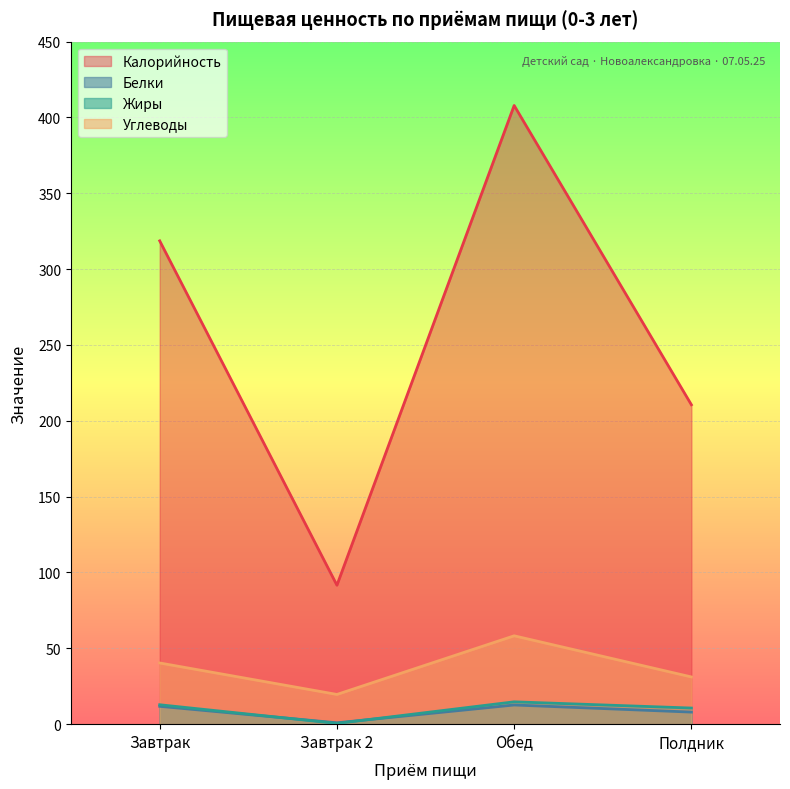

What is the label of the 3rd point from the right?

Завтрак 2